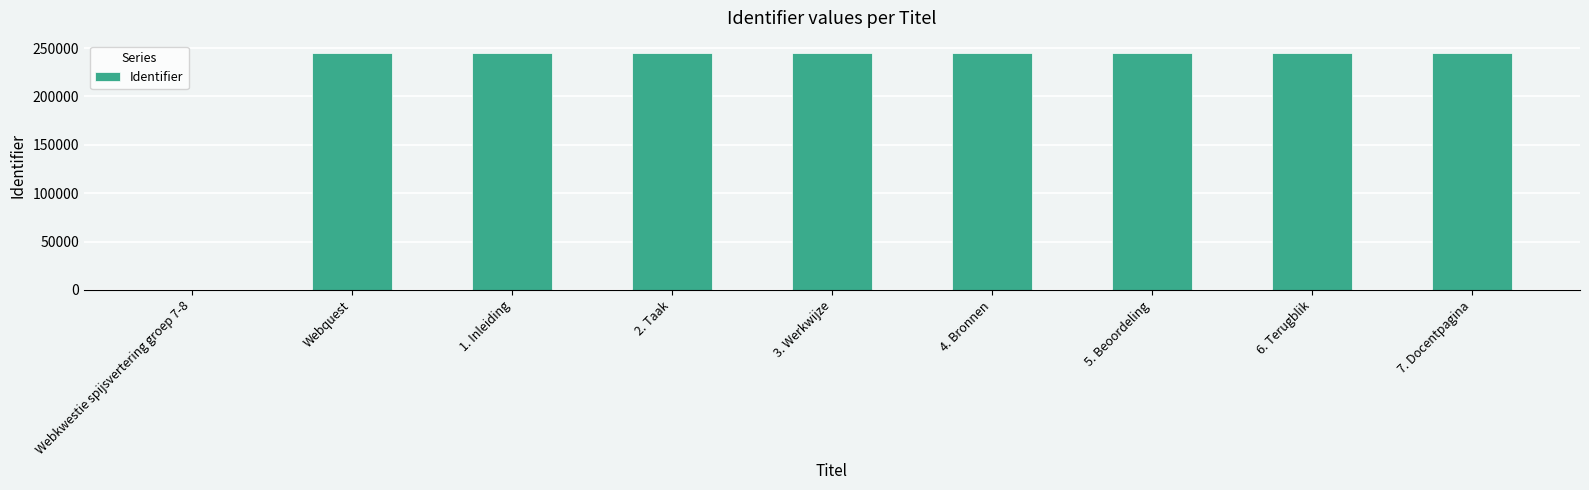

Where is the data nearest to the value 122696?

Webquest